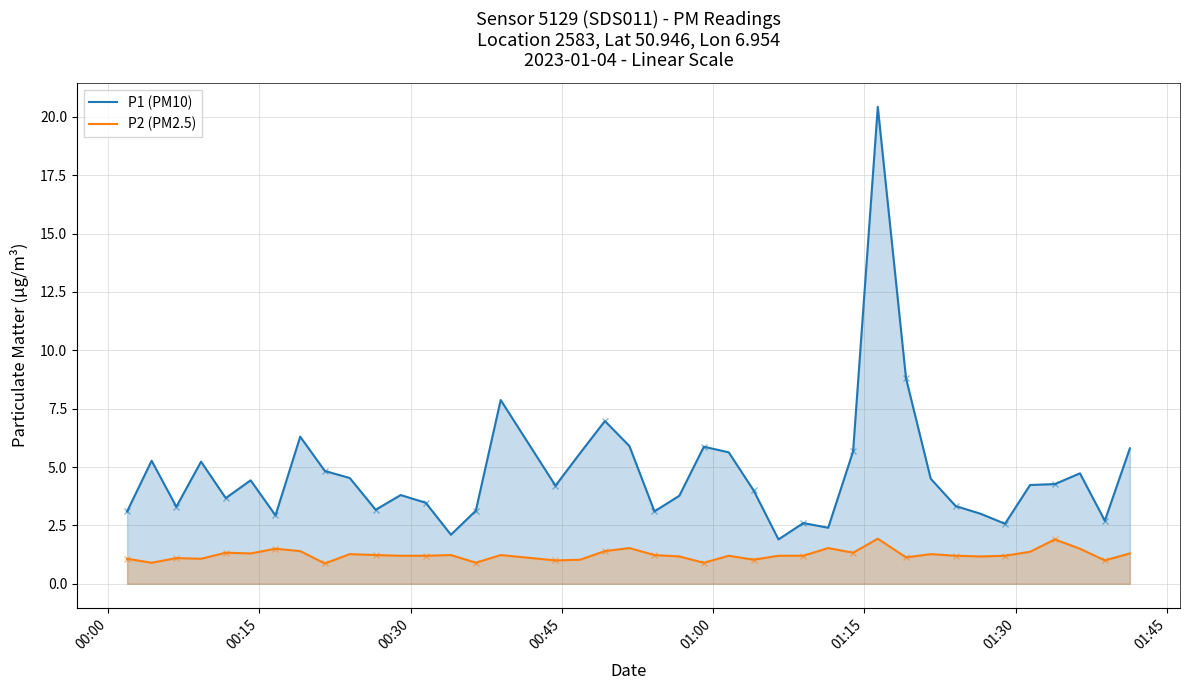

Which series has the largest total across all categories?

P1 (PM10)